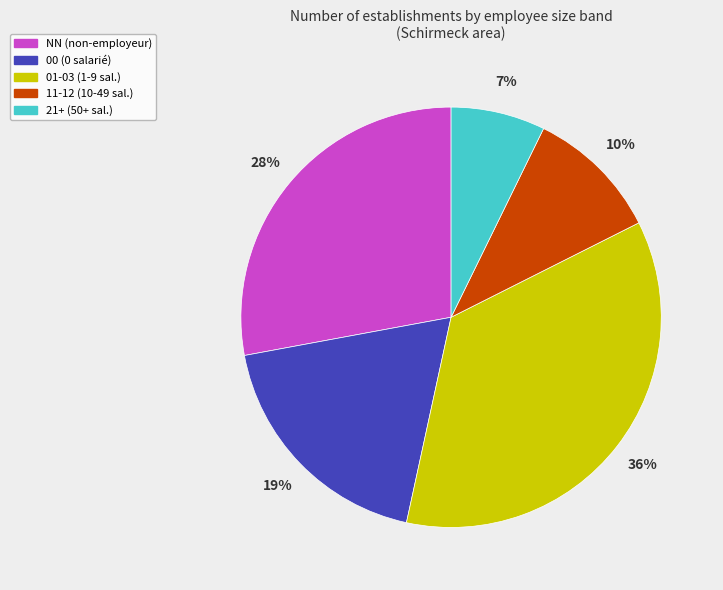

Approximately how many times larger is the value at 21+ (50+ sal.) compared to 11-12 (10-49 sal.)?

0.7